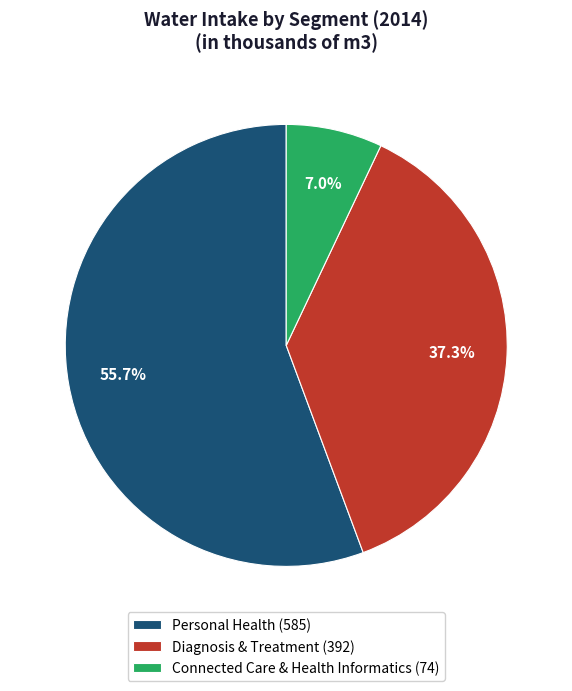

To the nearest percent, what is the difference between the Diagnosis & Treatment and Personal Health slice percentages?

18%